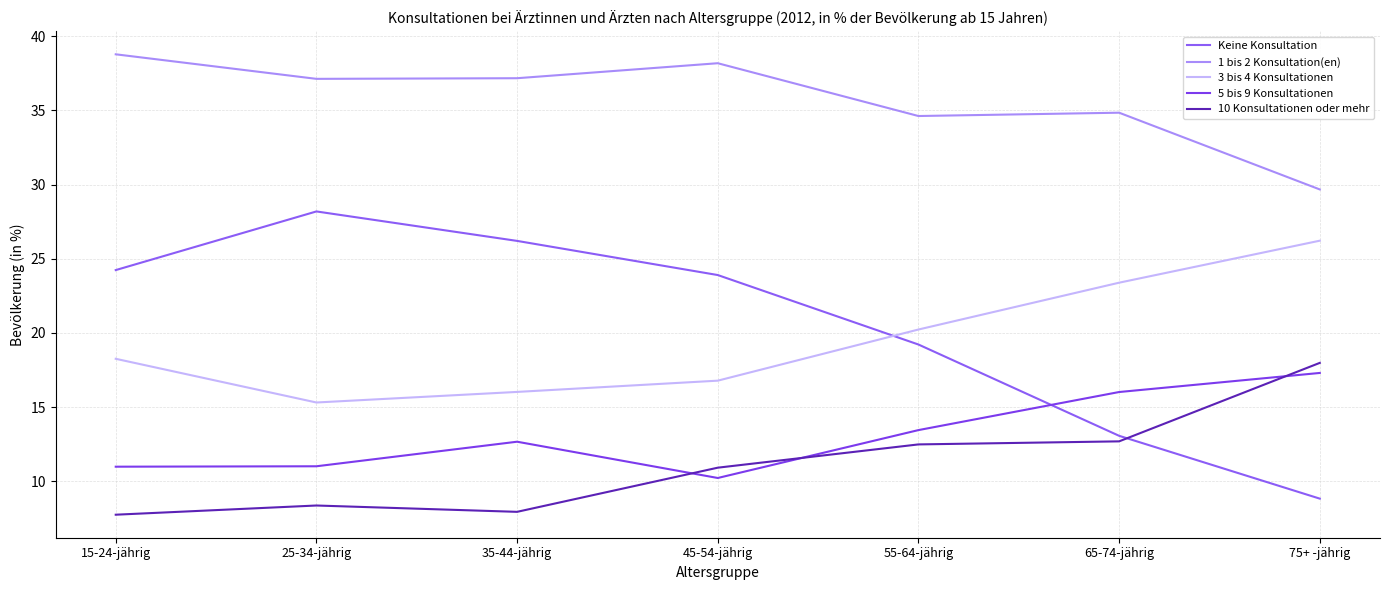

Is this an area chart (filled region under the line)?

No